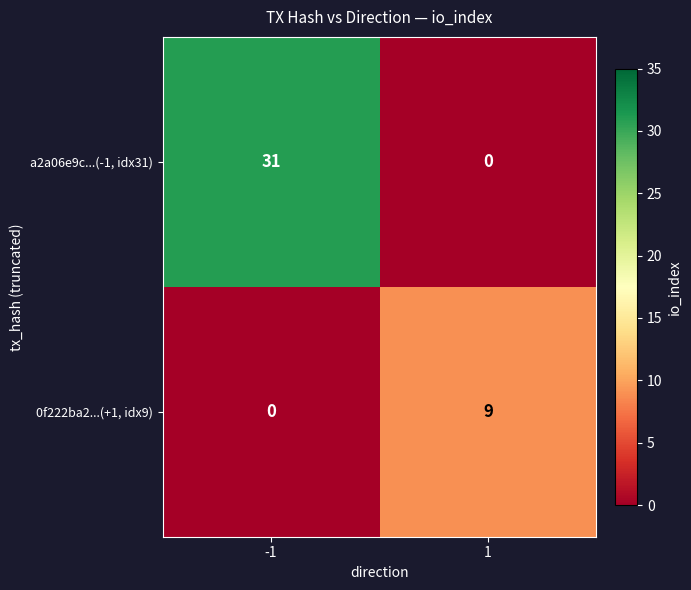

Reading left to right, extract all data points from this chart.

a2a06e9c...(-1, idx31): 31	0
0f222ba2...(+1, idx9): 0	9